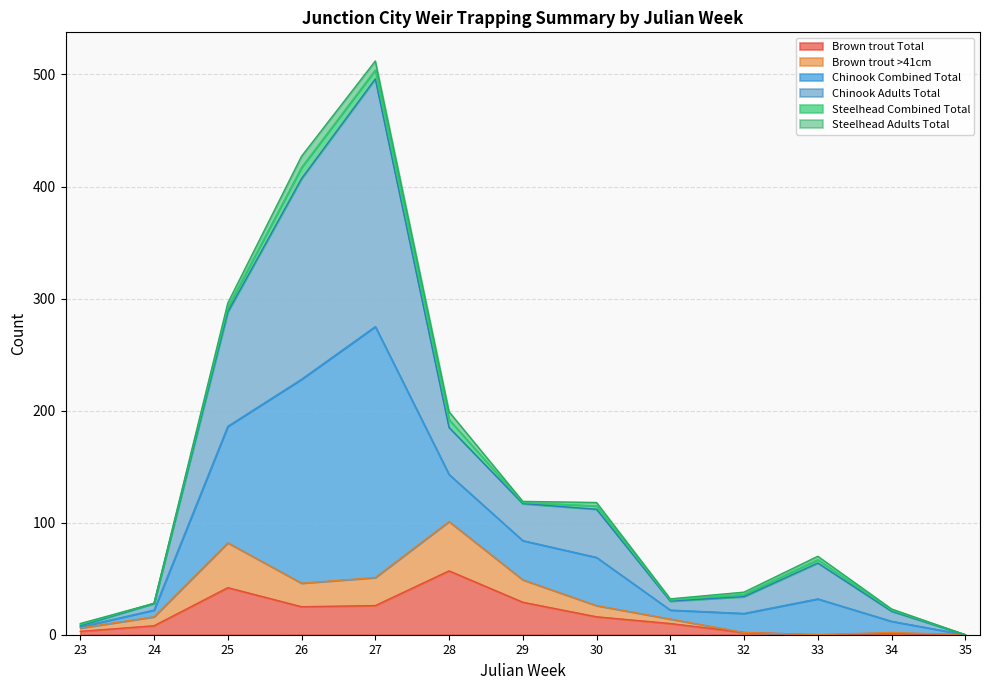

True or false: Brown trout >41cm and Chinook Adults Total cross at least once.

False